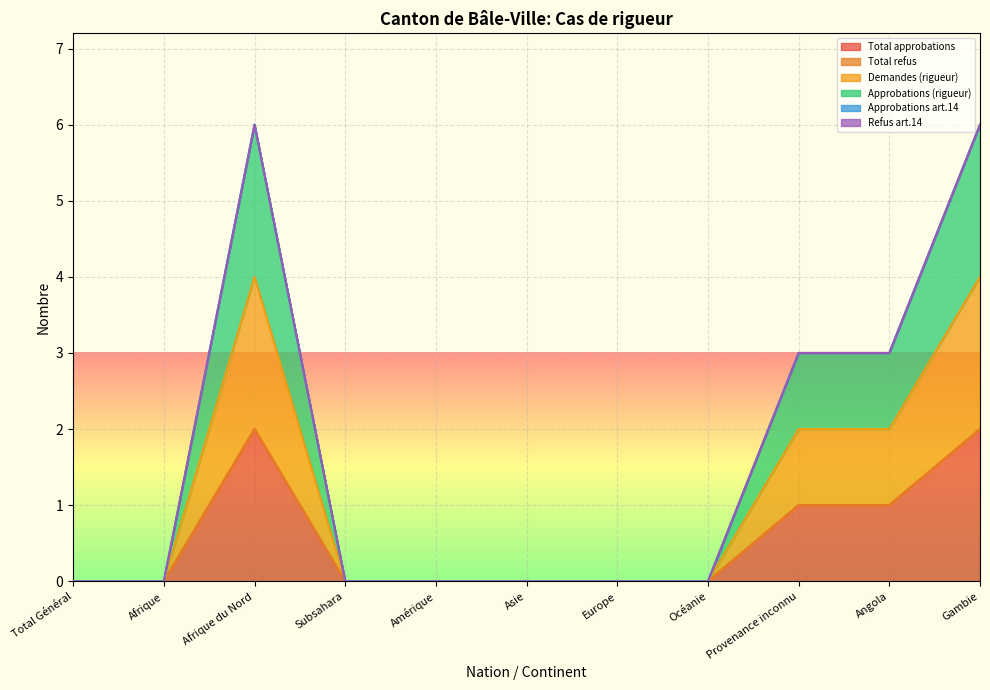

True or false: Approbations (rigueur) and Demandes (rigueur) intersect in this chart.

False